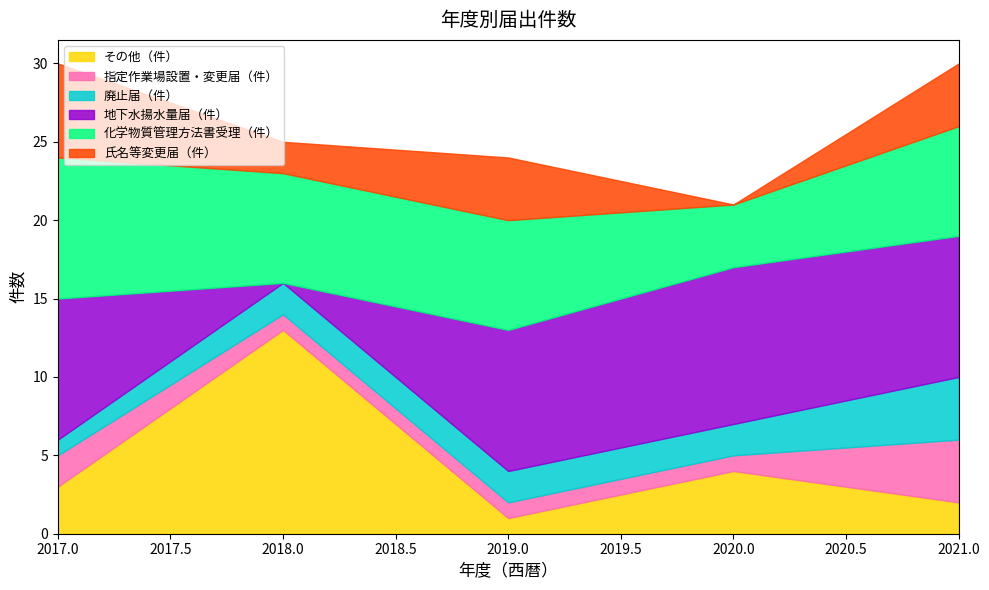

Is it true that 化学物質管理方法書受理（件） equals 7 at 2021?

True